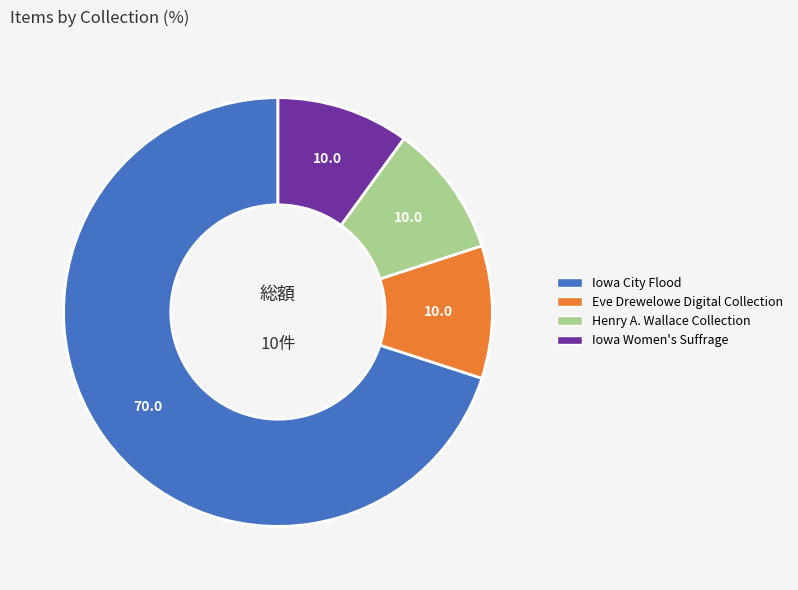

Is there a majority slice in this chart?

Yes